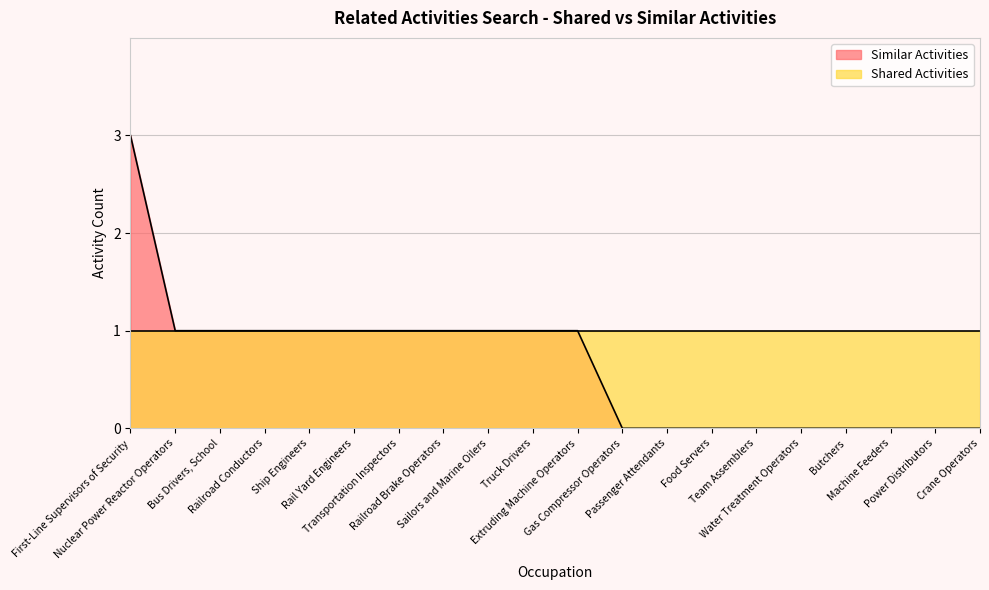

Approximately how many times larger is the value at Transportation Inspectors compared to Bus Drivers, School?

1.0